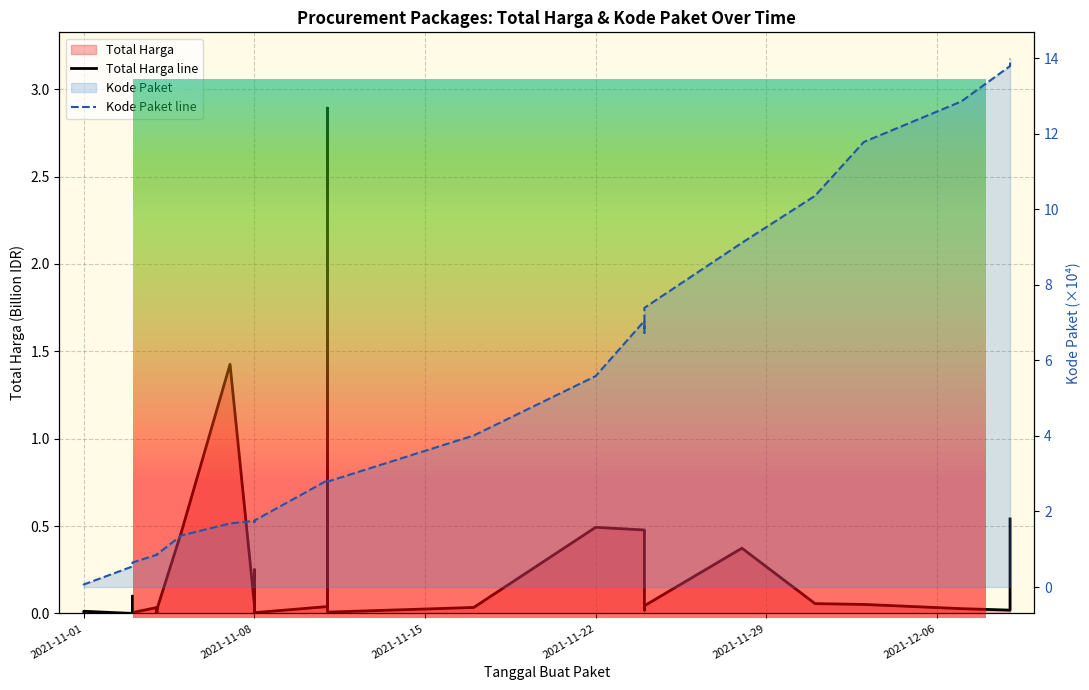

Which series has the widest spread of values?

Kode Paket line